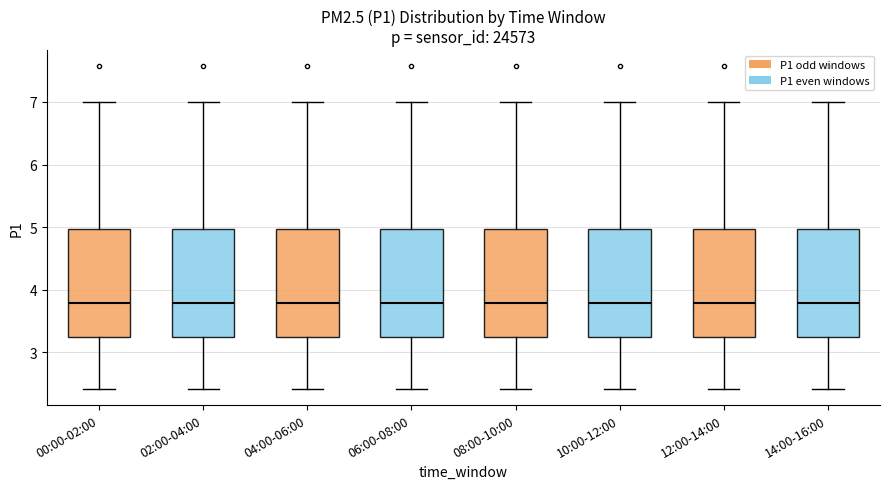

Reading left to right, read every box against the y-axis: the position of its median line, the range the box covers, and the ends of its whiskers. The values are not printed on the chart, so give them approximately, as read against the axis.

00:00-02:00: median 3.8, box 3.3 to 5.0, whiskers 2.4 to 7.0
02:00-04:00: median 3.8, box 3.3 to 5.0, whiskers 2.4 to 7.0
04:00-06:00: median 3.8, box 3.3 to 5.0, whiskers 2.4 to 7.0
06:00-08:00: median 3.8, box 3.3 to 5.0, whiskers 2.4 to 7.0
08:00-10:00: median 3.8, box 3.3 to 5.0, whiskers 2.4 to 7.0
10:00-12:00: median 3.8, box 3.3 to 5.0, whiskers 2.4 to 7.0
12:00-14:00: median 3.8, box 3.3 to 5.0, whiskers 2.4 to 7.0
14:00-16:00: median 3.8, box 3.3 to 5.0, whiskers 2.4 to 7.0